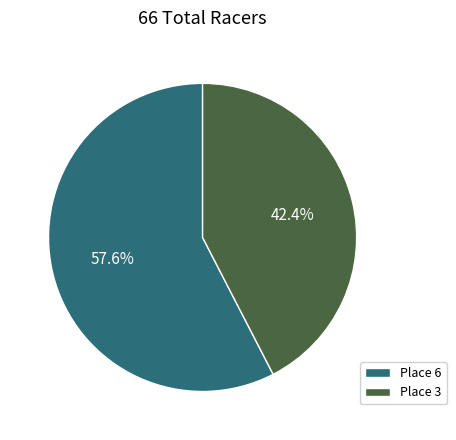

Rank the categories by value from highest to lowest.

Place 6, Place 3